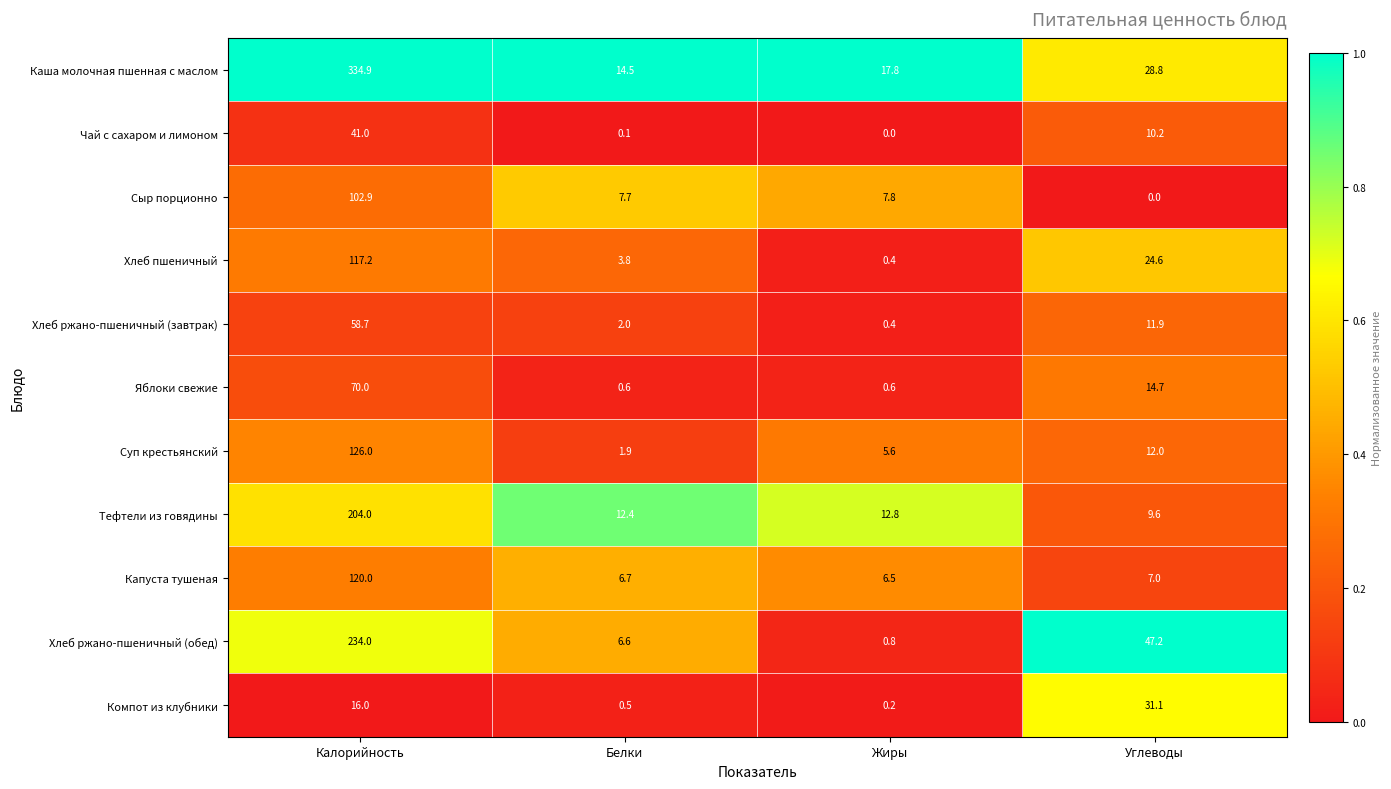

What is the total value across all series at Углеводы?

197.1